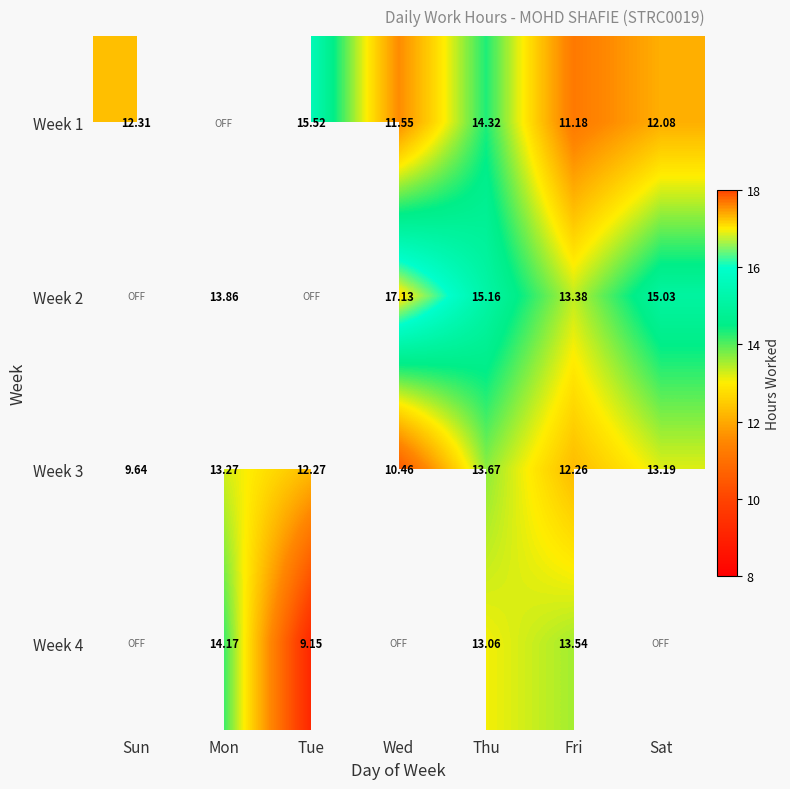

How many distinct data groups are displayed?

4